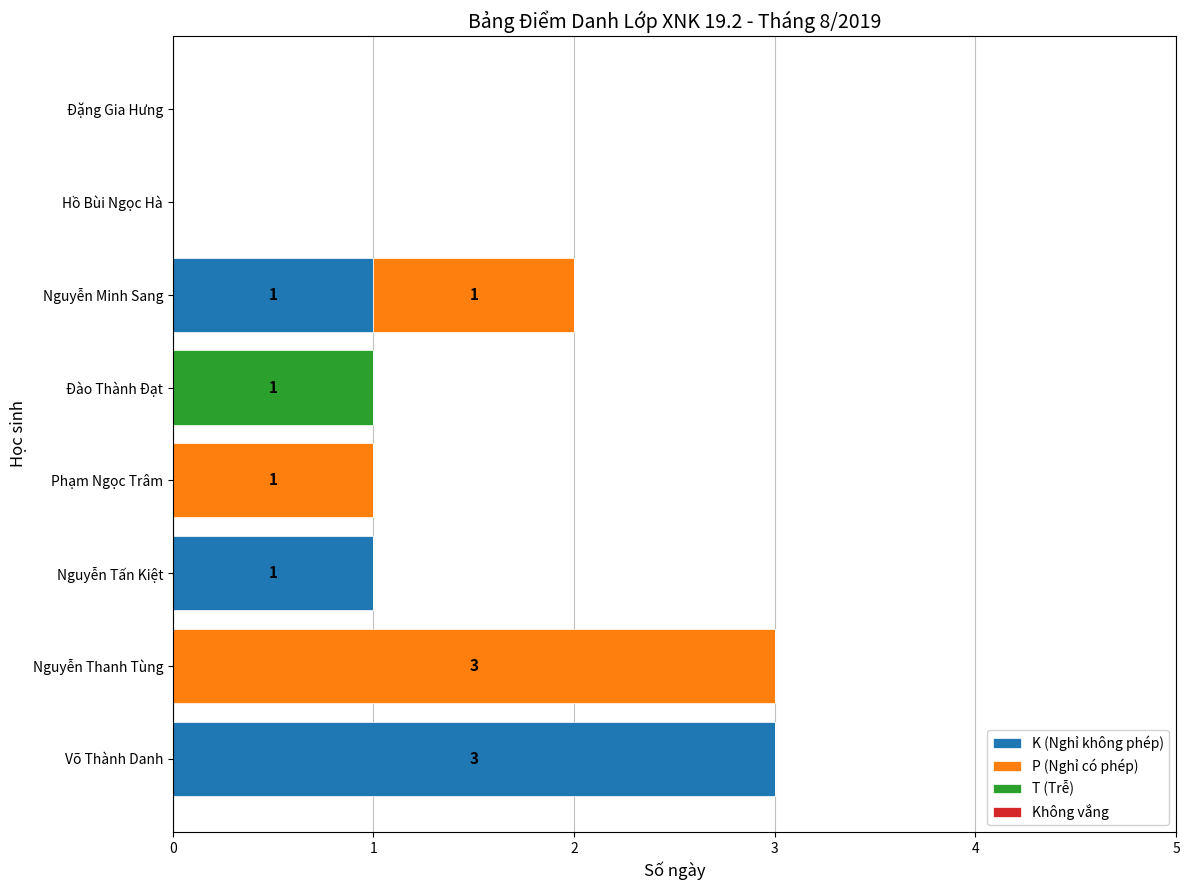

The value of K (Nghỉ không phép) at Đặng Gia Hưng is -2. True or false?

False